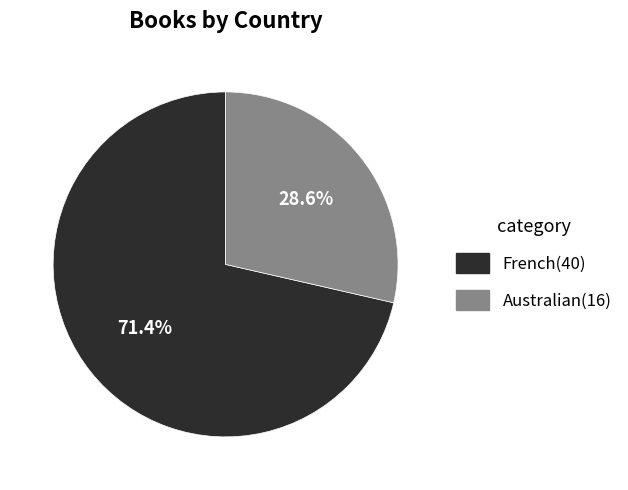

Count the number of slices in the pie.

2